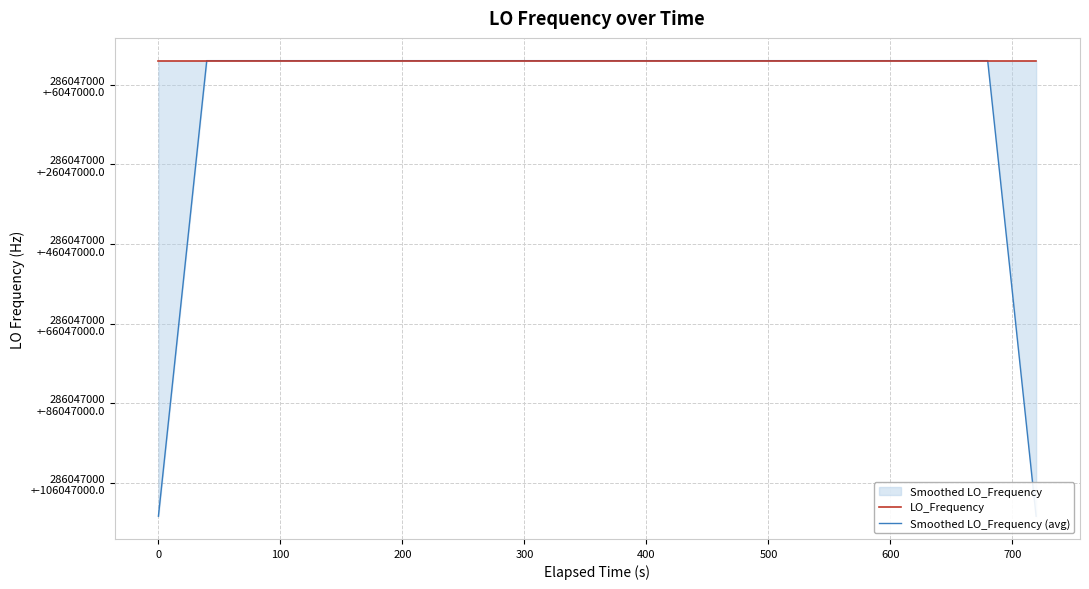

True or false: LO_Frequency and Smoothed LO_Frequency (avg) intersect in this chart.

True